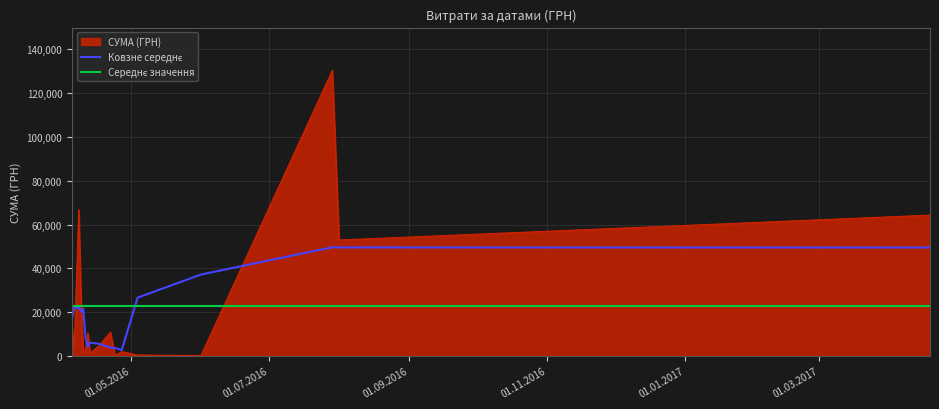

What is the highest value of the СУМА (ГРН) series?

130379.7